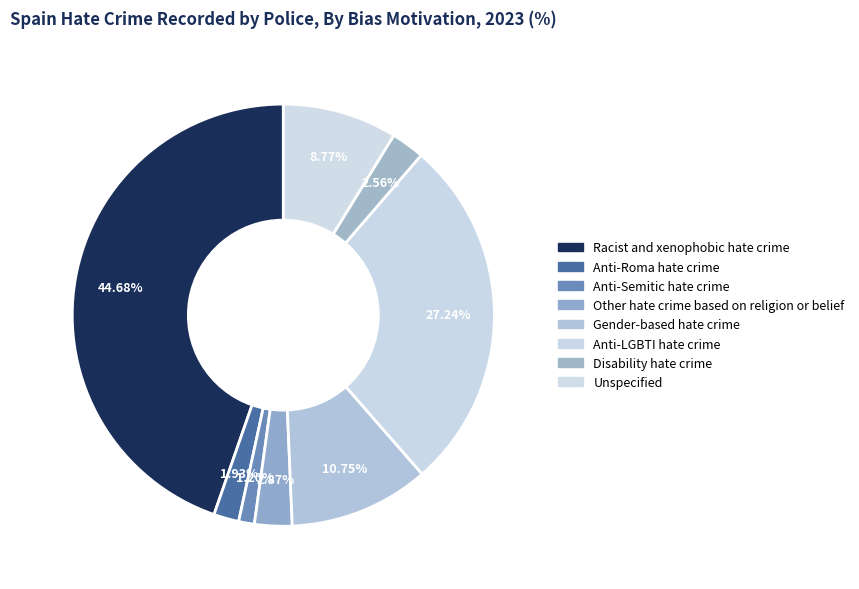

What percentage do Anti-Roma hate crime and Disability hate crime together represent?

4.5%